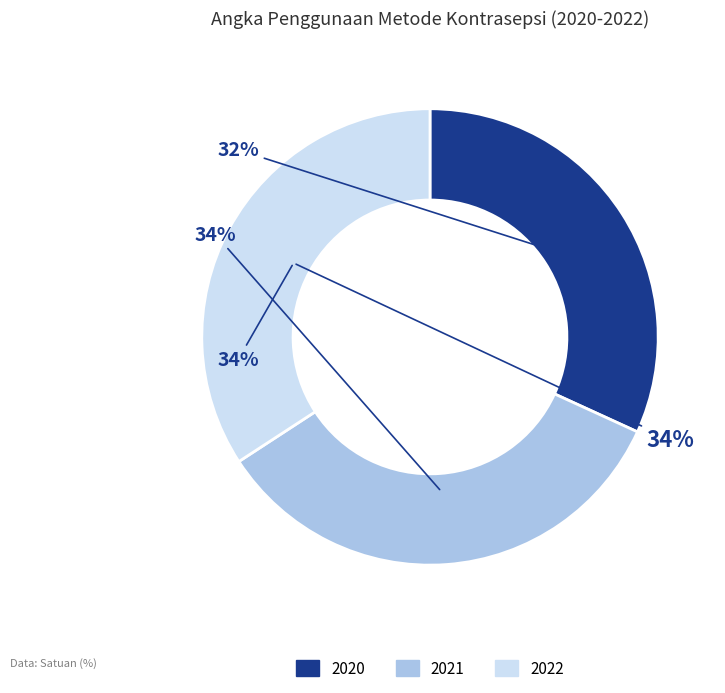

How many slices are in this pie chart?

3